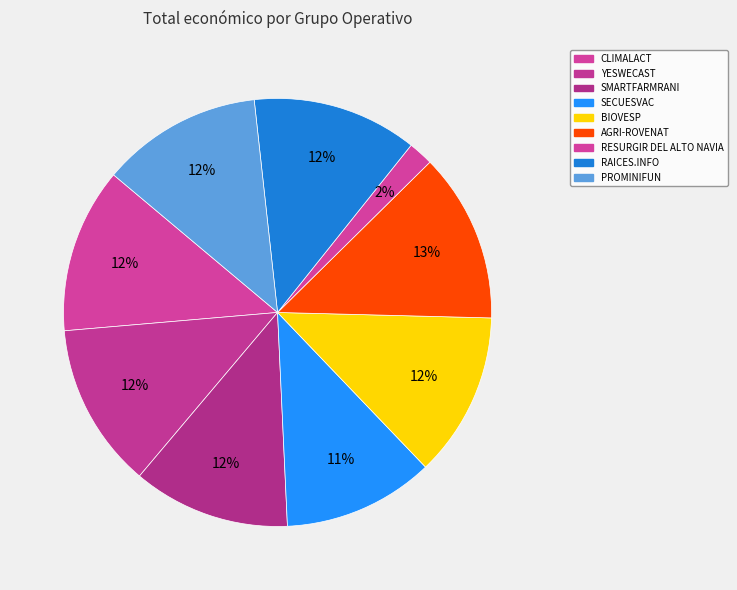

To the nearest percent, what is the combined percentage of PROMINIFUN and RAICES.INFO?

25%